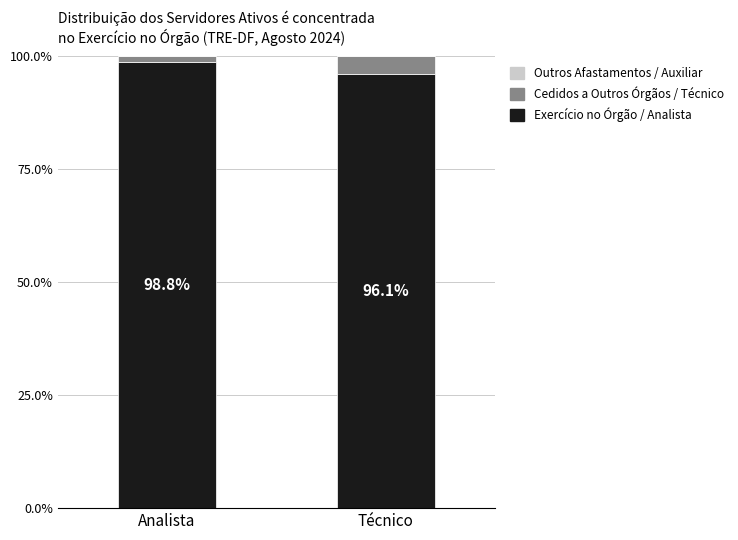

What is the total value across all series at Técnico?

100.0